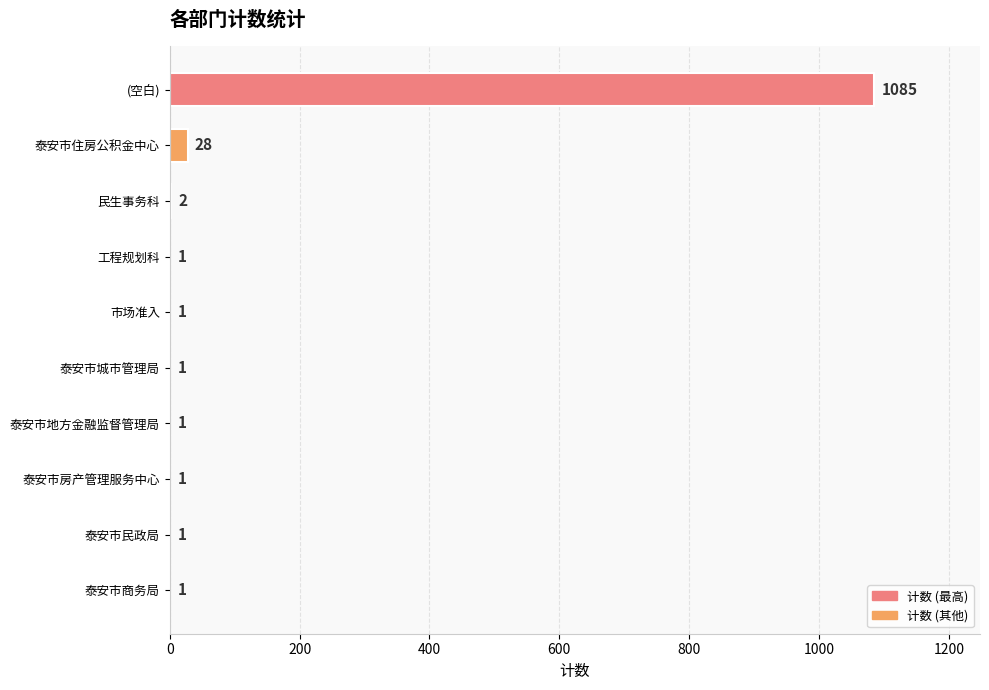

What is the change in value from 泰安市住房公积金中心 to 泰安市地方金融监督管理局?

-27